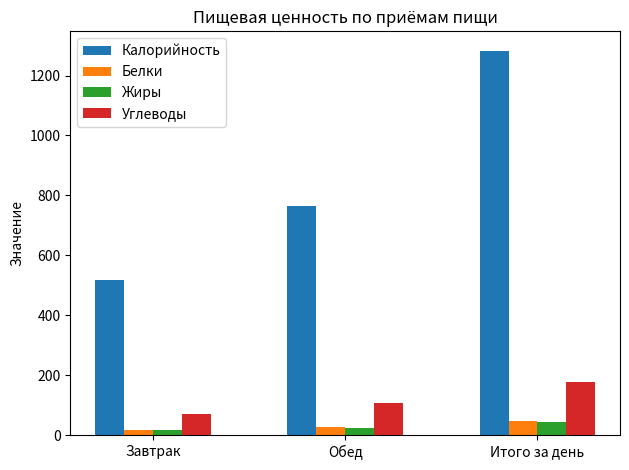

The value of Жиры at Итого за день is 42.9. True or false?

True